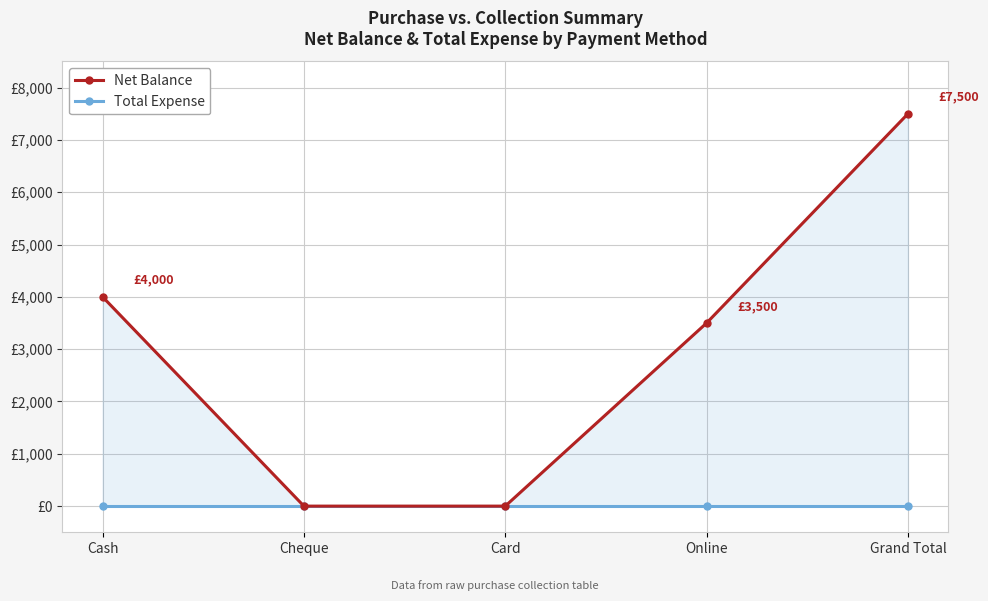

What are all the series names shown in the legend?

Net Balance, Total Expense